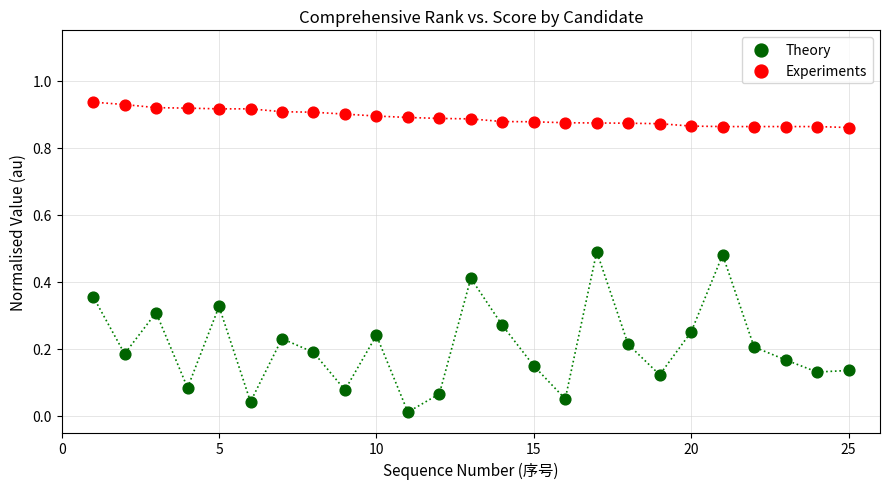

Across all data points, what is the range of X values (max minus min)?

24.0